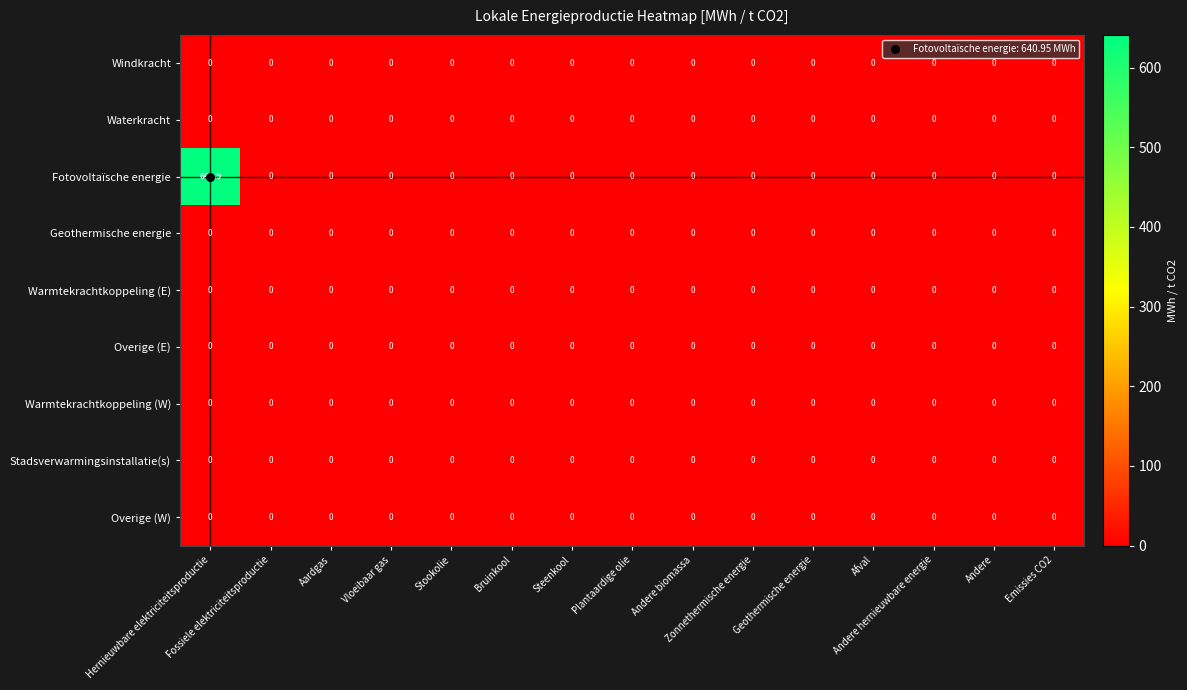

Which series has the largest total across all categories?

Fotovoltaïsche energie